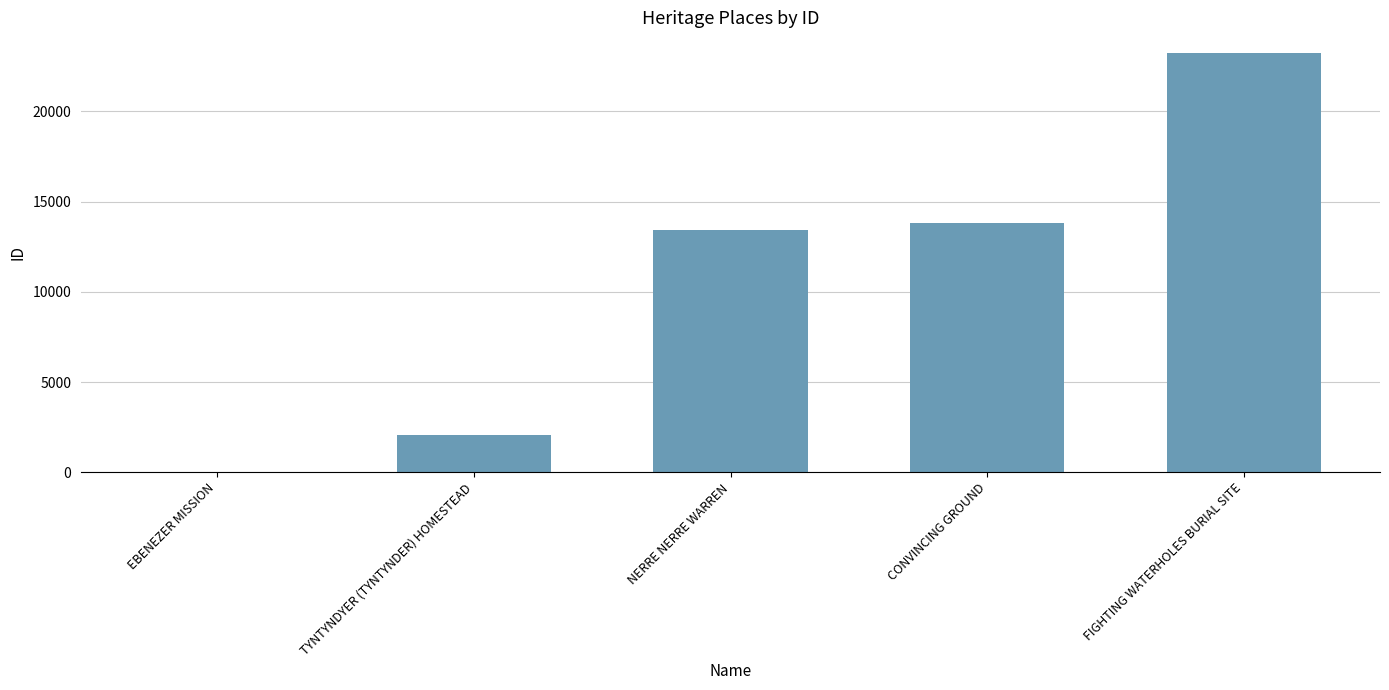

At which label is the value closest to 11624?

NERRE NERRE WARREN